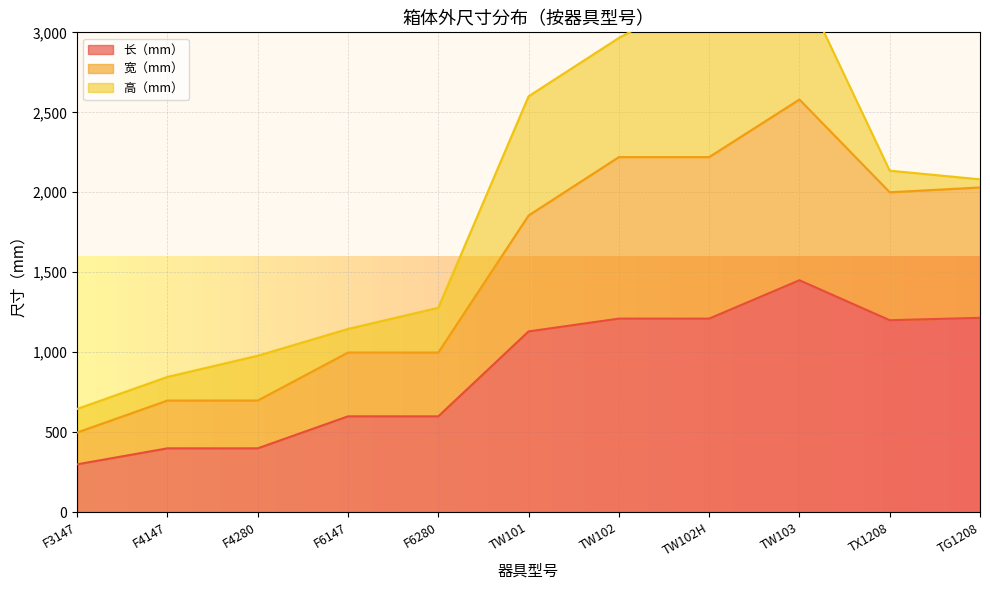

Which category has the lowest value in the 长（mm） series?

F3147